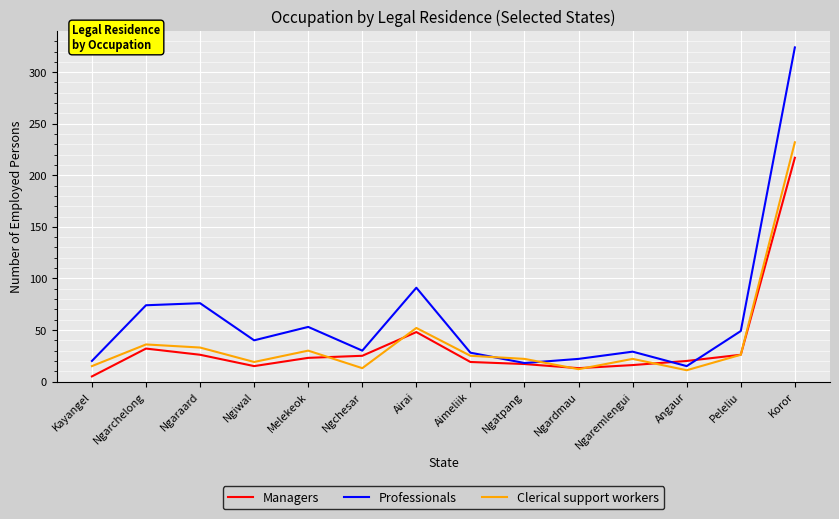

Rank the series by their maximum value, from highest to lowest.

Professionals, Clerical support workers, Managers